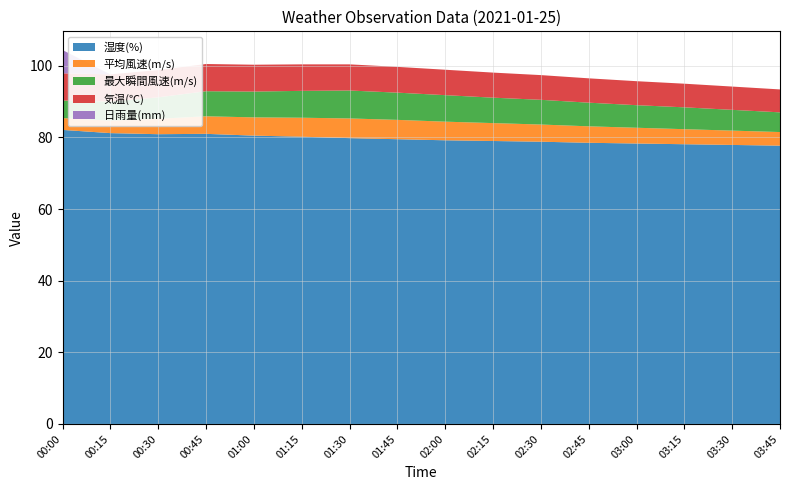

Reading left to right, list all the values displayed in this chart.

湿度(%): 00:00=82.1	00:15=81.2	00:30=80.9	00:45=81.0	01:00=80.5	01:15=80.2	01:30=79.8	01:45=79.5	02:00=79.2	02:15=79.0	02:30=78.8	02:45=78.5	03:00=78.3	03:15=78.1	03:30=77.9	03:45=77.7
平均風速(m/s): 00:00=3.3	00:15=3.5	00:30=4.3	00:45=4.9	01:00=5.1	01:15=5.3	01:30=5.5	01:45=5.4	02:00=5.2	02:15=5.0	02:30=4.8	02:45=4.6	03:00=4.4	03:15=4.2	03:30=4.0	03:45=3.8
最大瞬間風速(m/s): 00:00=4.9	00:15=5.3	00:30=6.0	00:45=7.0	01:00=7.2	01:15=7.5	01:30=7.8	01:45=7.6	02:00=7.4	02:15=7.1	02:30=6.9	02:45=6.6	03:00=6.3	03:15=6.1	03:30=5.8	03:45=5.5
気温(℃): 00:00=7.6	00:15=7.6	00:30=7.6	00:45=7.6	01:00=7.5	01:15=7.4	01:30=7.3	01:45=7.2	02:00=7.1	02:15=7.0	02:30=6.9	02:45=6.8	03:00=6.7	03:15=6.6	03:30=6.5	03:45=6.4
日雨量(mm): 00:00=6.5	00:15=0.0	00:30=0.0	00:45=0.0	01:00=0.0	01:15=0.0	01:30=0.0	01:45=0.0	02:00=0.0	02:15=0.0	02:30=0.0	02:45=0.0	03:00=0.0	03:15=0.0	03:30=0.0	03:45=0.0